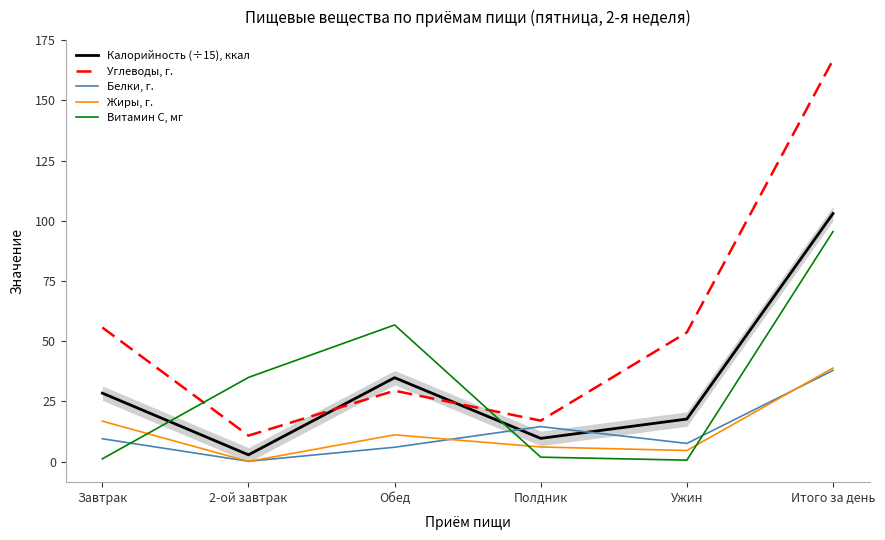

How many series are shown in this chart?

5